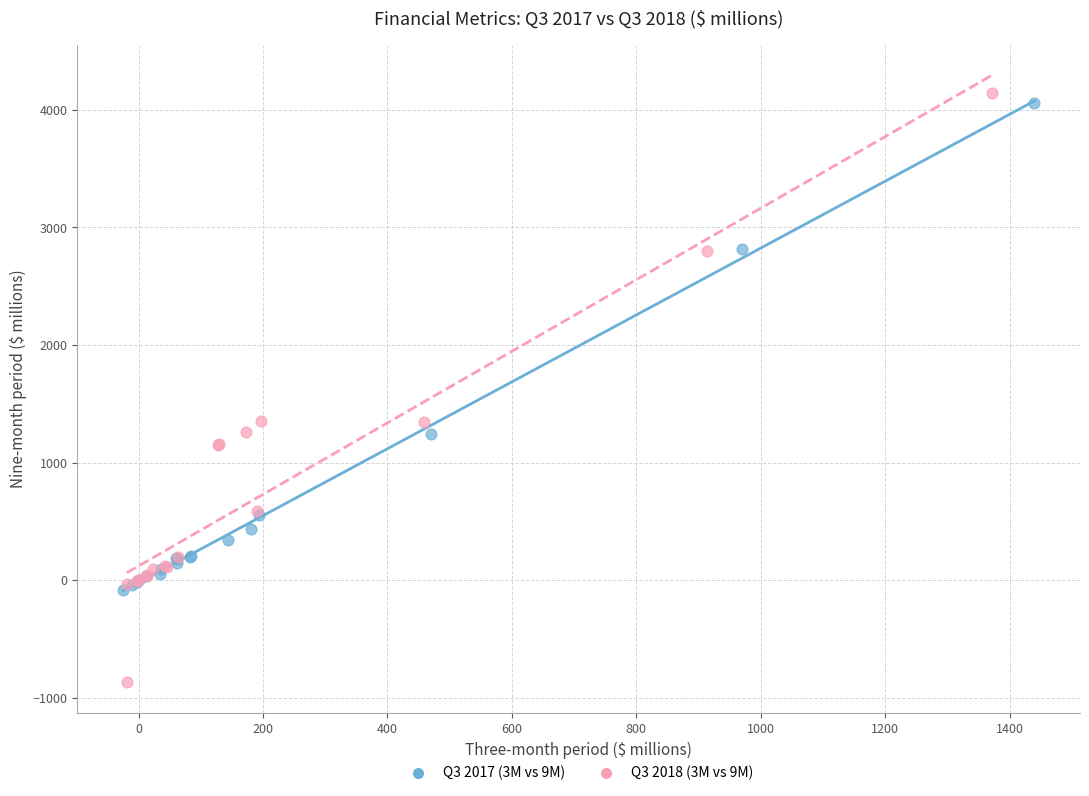

Which series has the largest Y range (max minus min)?

Q3 2018 (3M vs 9M)